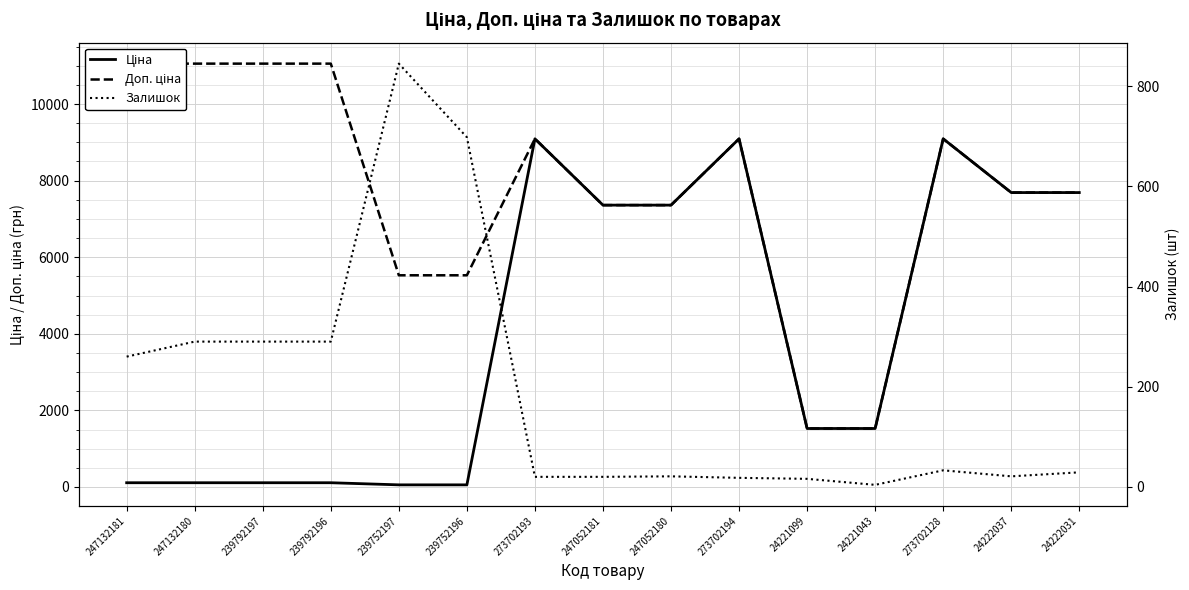

List the series in order of their peak value, lowest first.

Залишок, Ціна, Доп. ціна